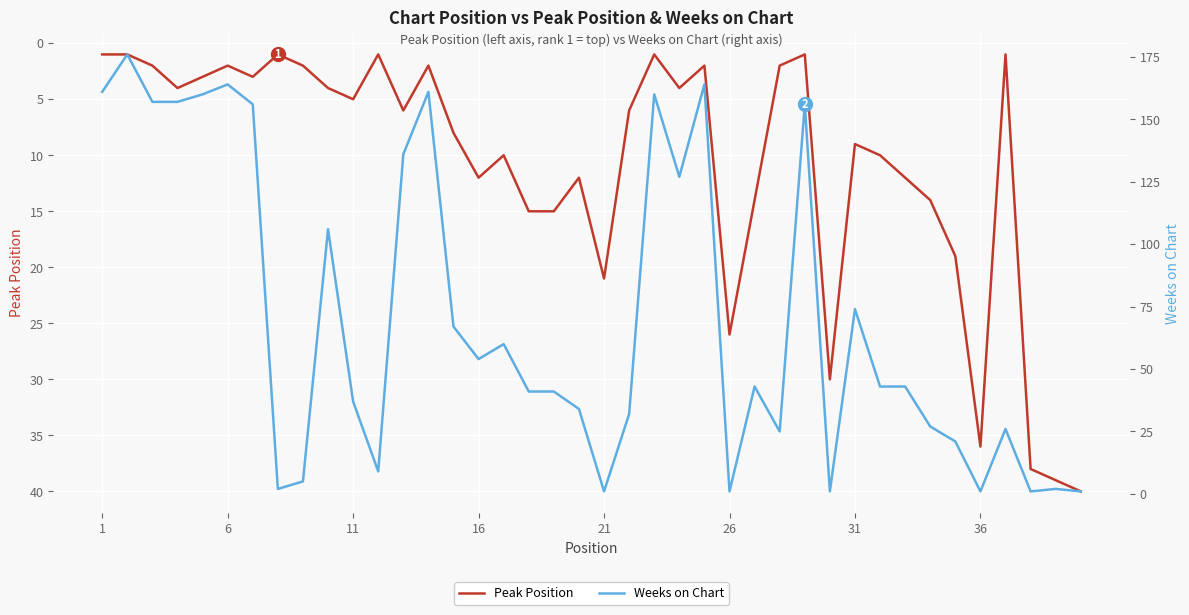

The Peak Position series shows 28 at 21. True or false?

False